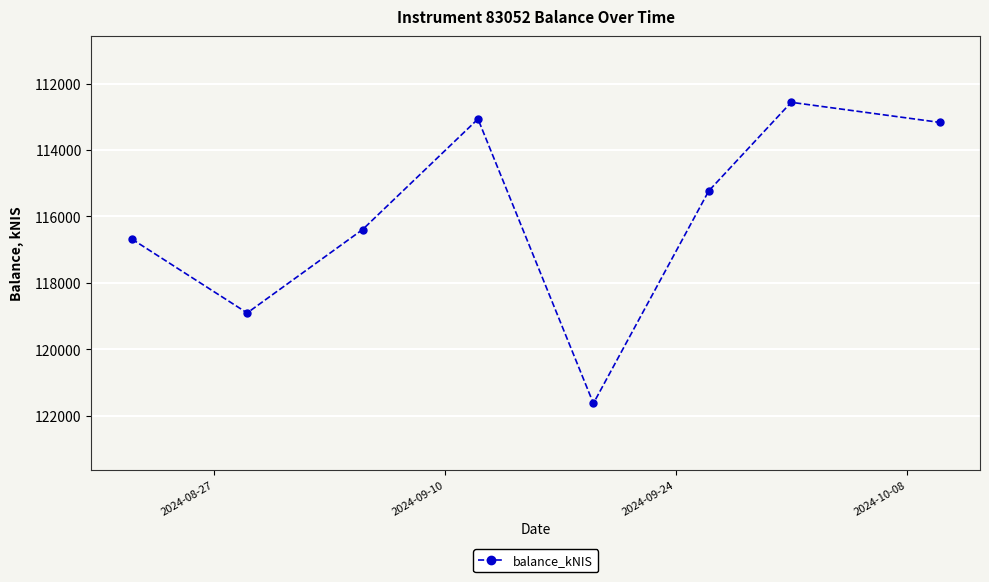

True or false: the data has more than 0 interior local peaks.

True